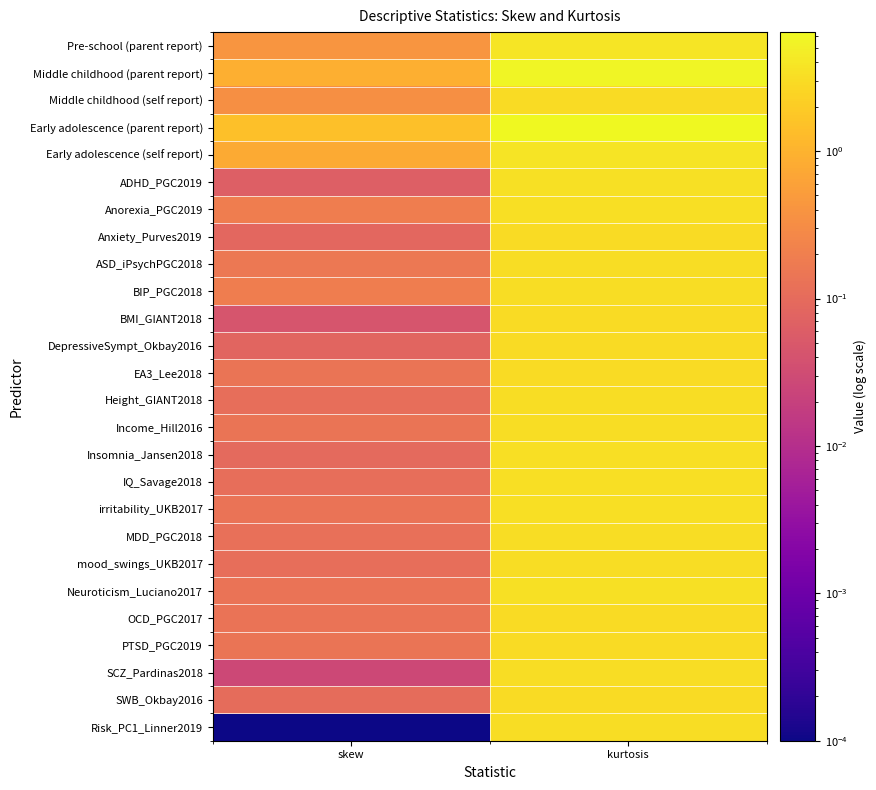

Reading left to right, extract all data points from this chart.

Pre-school (parent report): skew=0.4	kurtosis=3.9
Middle childhood (parent report): skew=0.9	kurtosis=5.8
Middle childhood (self report): skew=0.3	kurtosis=3.0
Early adolescence (parent report): skew=1.4	kurtosis=6.4
Early adolescence (self report): skew=0.8	kurtosis=3.7
ADHD_PGC2019: skew=0.1	kurtosis=3.5
Anorexia_PGC2019: skew=0.2	kurtosis=3.3
Anxiety_Purves2019: skew=0.1	kurtosis=3.0
ASD_iPsychPGC2018: skew=0.2	kurtosis=3.1
BIP_PGC2018: skew=0.2	kurtosis=3.1
BMI_GIANT2018: skew=0.0	kurtosis=3.1
DepressiveSympt_Okbay2016: skew=0.1	kurtosis=3.1
EA3_Lee2018: skew=0.1	kurtosis=3.1
Height_GIANT2018: skew=0.1	kurtosis=3.1
Income_Hill2016: skew=0.1	kurtosis=3.2
Insomnia_Jansen2018: skew=0.1	kurtosis=3.2
IQ_Savage2018: skew=0.1	kurtosis=3.3
irritability_UKB2017: skew=0.1	kurtosis=3.2
MDD_PGC2018: skew=0.1	kurtosis=3.2
mood_swings_UKB2017: skew=0.1	kurtosis=3.2
Neuroticism_Luciano2017: skew=0.1	kurtosis=3.4
OCD_PGC2017: skew=0.1	kurtosis=3.1
PTSD_PGC2019: skew=0.1	kurtosis=3.1
SCZ_Pardinas2018: skew=0.0	kurtosis=3.1
SWB_Okbay2016: skew=0.1	kurtosis=3.1
Risk_PC1_Linner2019: skew=0.0	kurtosis=3.1